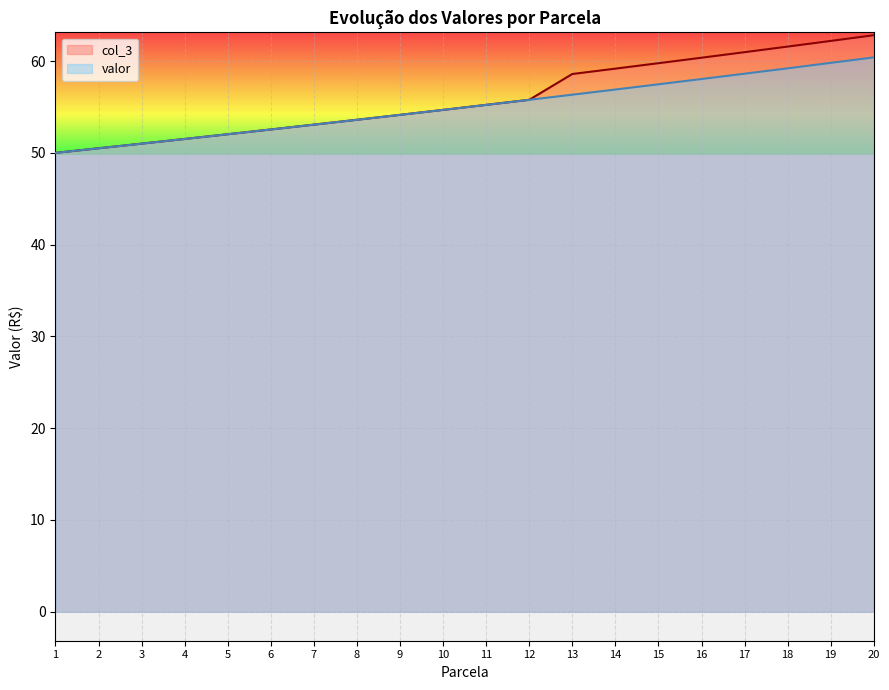

What is the difference between the maximum and minimum values in the valor series?

10.4